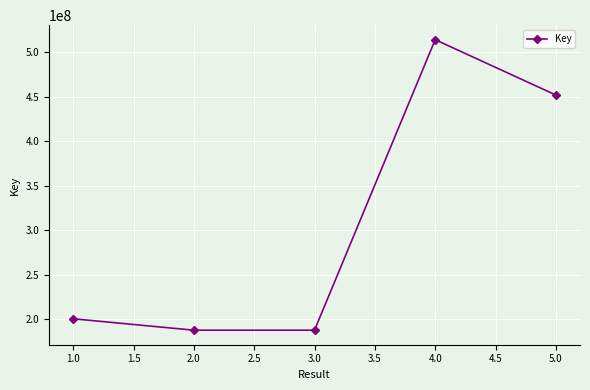

What is the greatest value displayed?

514146069